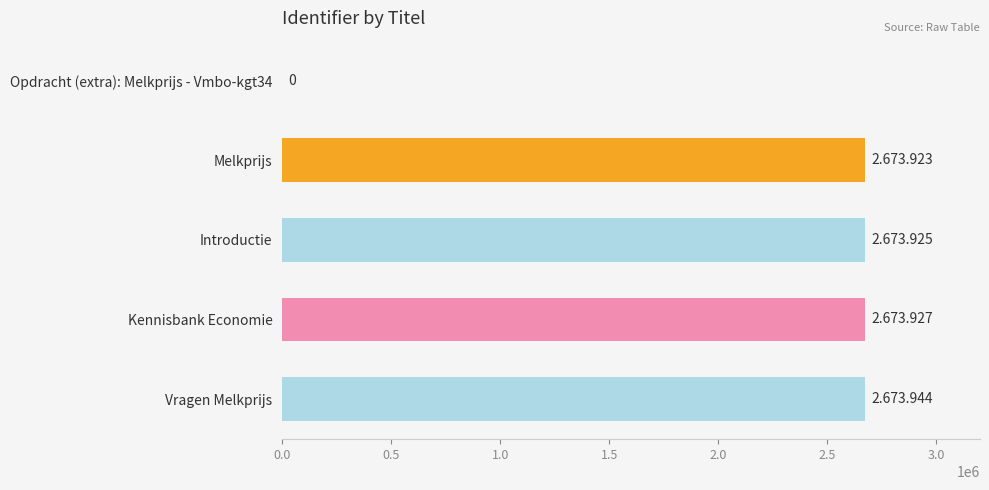

True or false: the data shows 2673944 at Vragen Melkprijs.

True